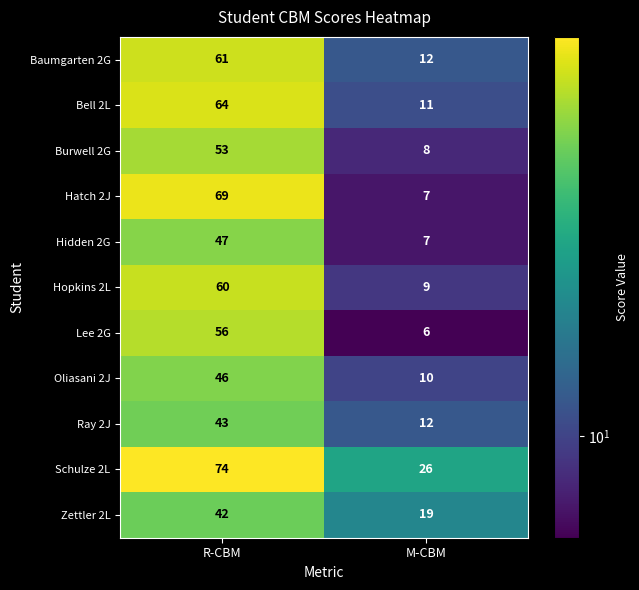

What value does the Bell 2L series have at M-CBM?

11